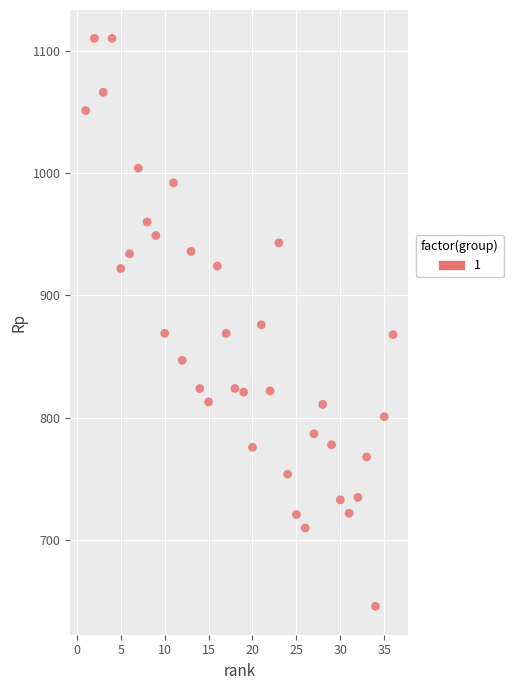

What is the range of Y values (max minus min)?

464